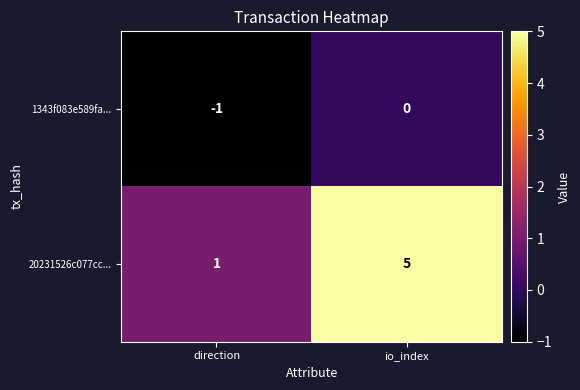

Which series changed the most between direction and io_index?

20231526c077cc...